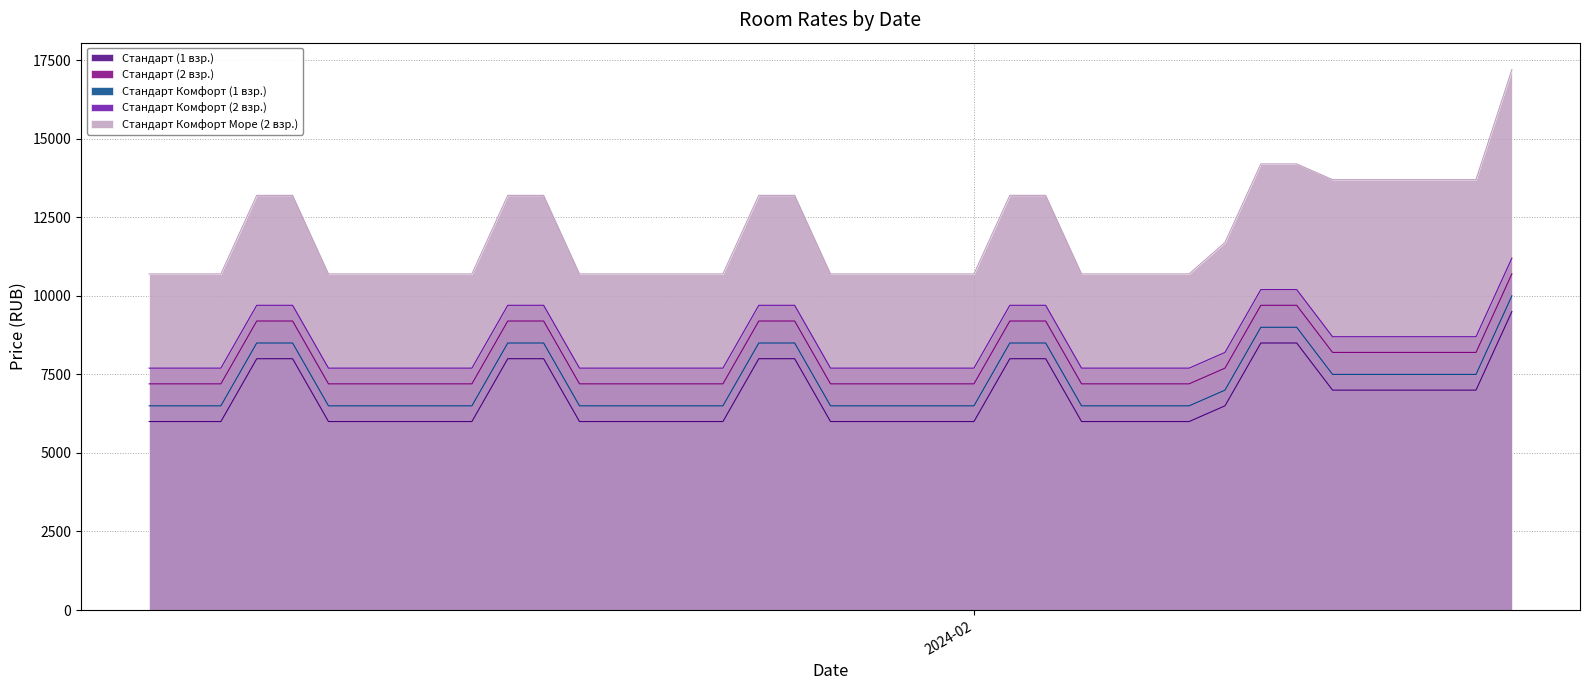

True or false: Стандарт (1 взр.) has more than 1 interior local peaks.

False